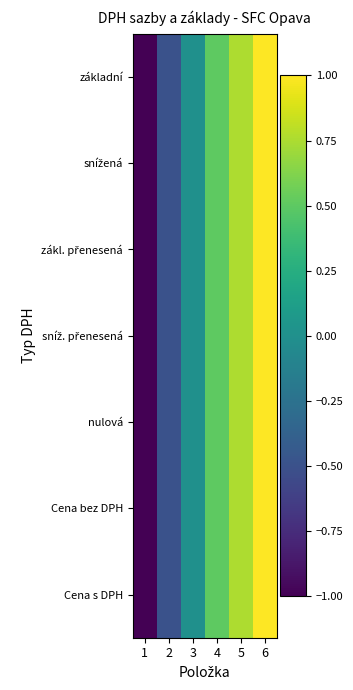

Which series changed the most between 1 and 3?

základní